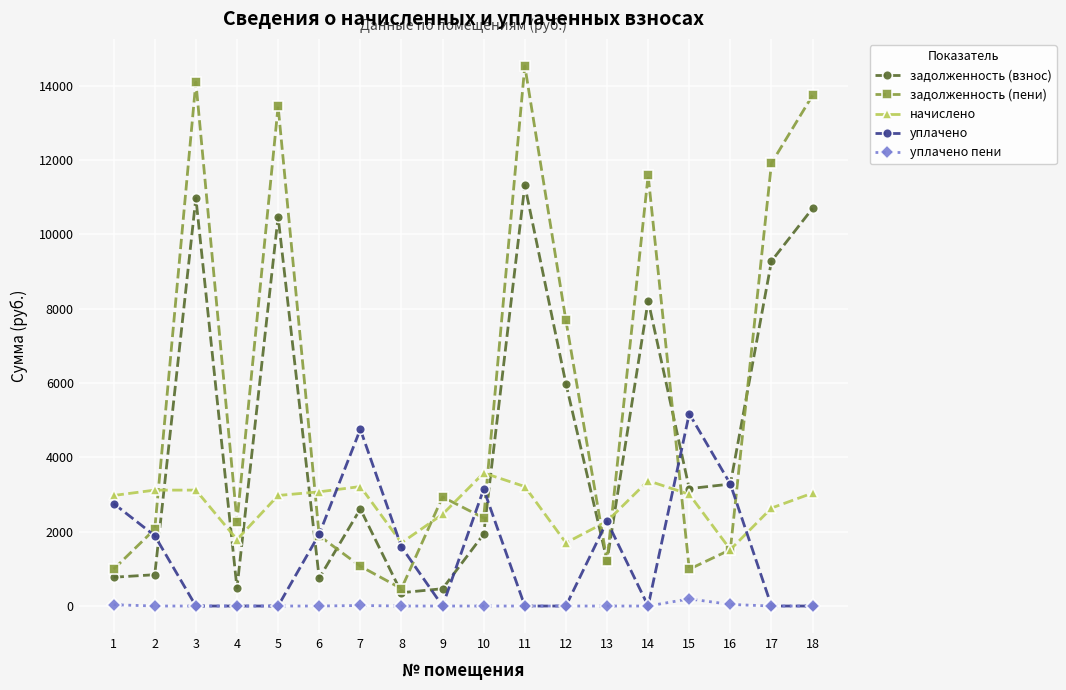

Which series has the widest spread of values?

задолженность (пени)